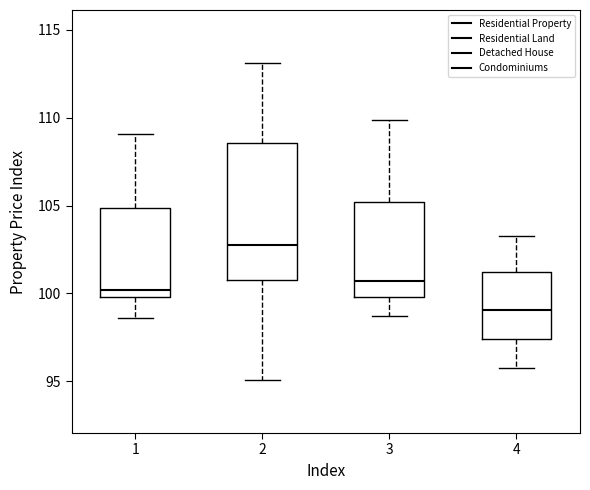

Where does the median line of the box at x = 4 sit on the y-axis? The values are not printed on the chart, so give them approximately, as read against the axis.

99.0